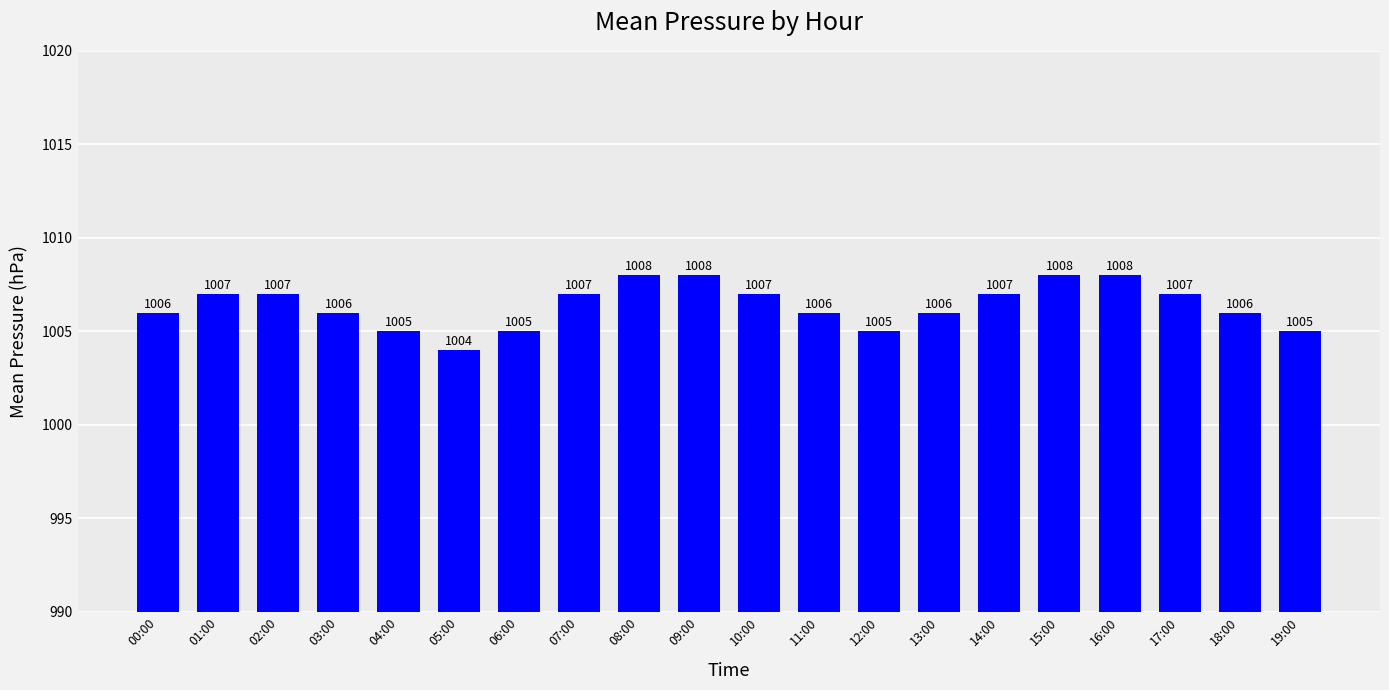

What is the difference between the second highest and minimum values?

4